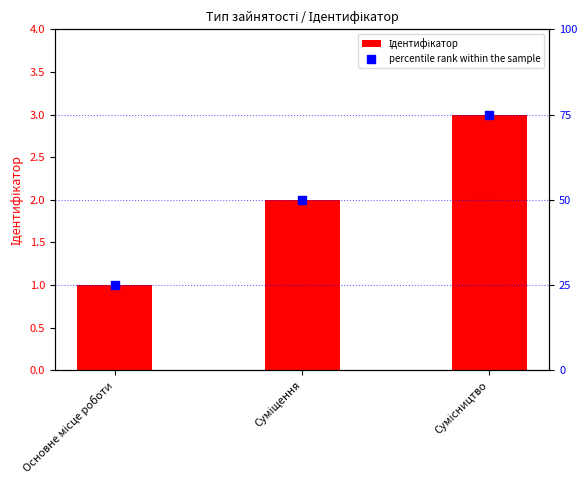

At how many categories does at least one series exceed 63?

1